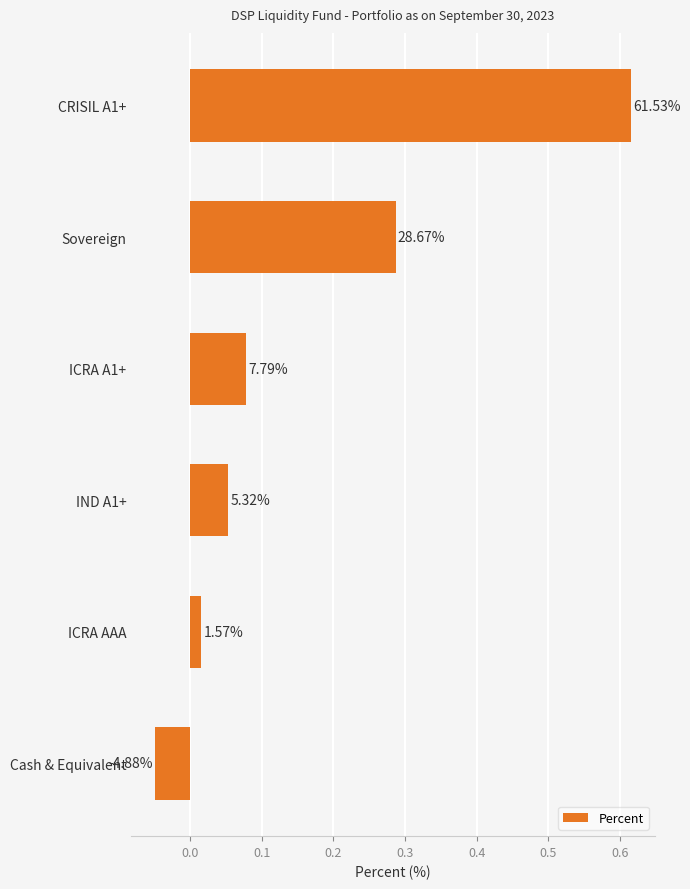

How many bars are there in total?

6